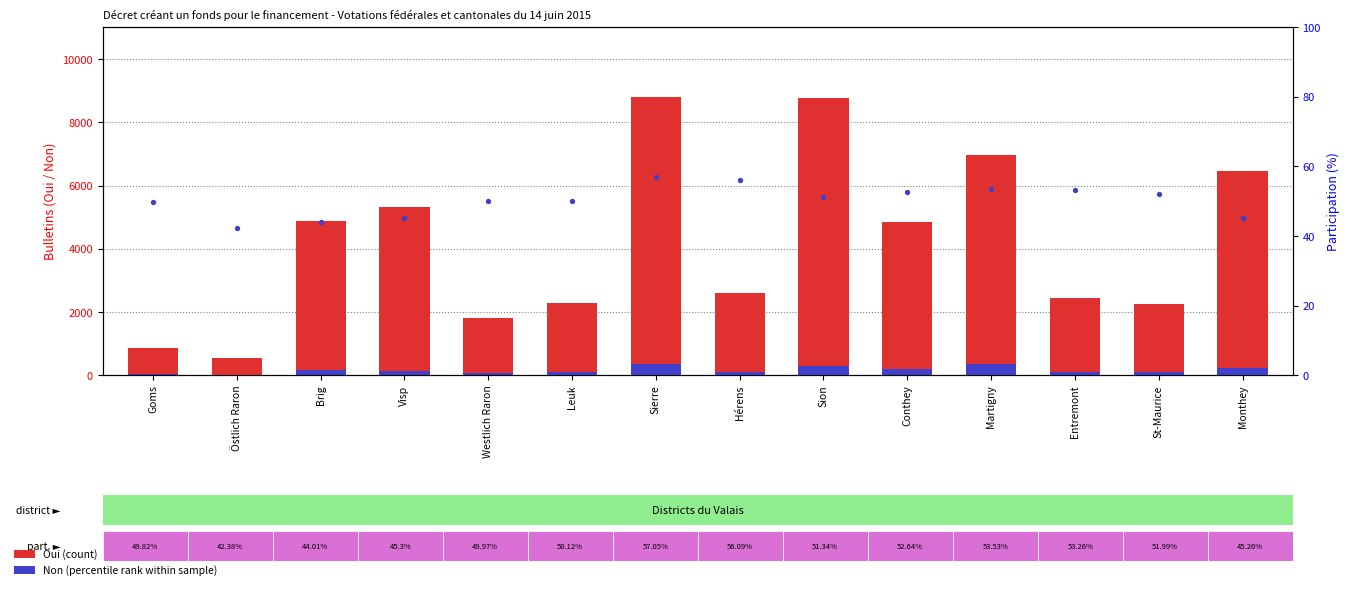

At which category is the sum across all series the highest?

Sierre